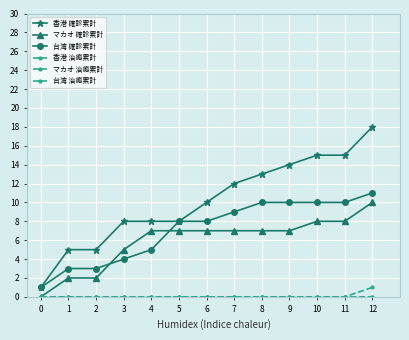

True or false: 香港 確診累計 and 台湾 治癒累計 intersect in this chart.

False